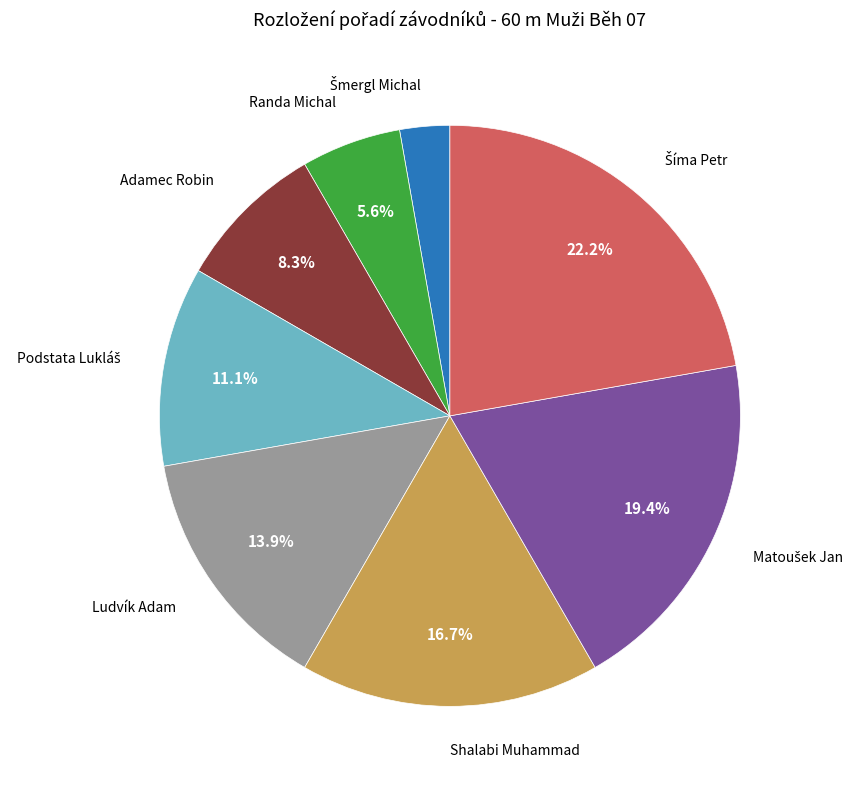

Count the number of slices in the pie.

8